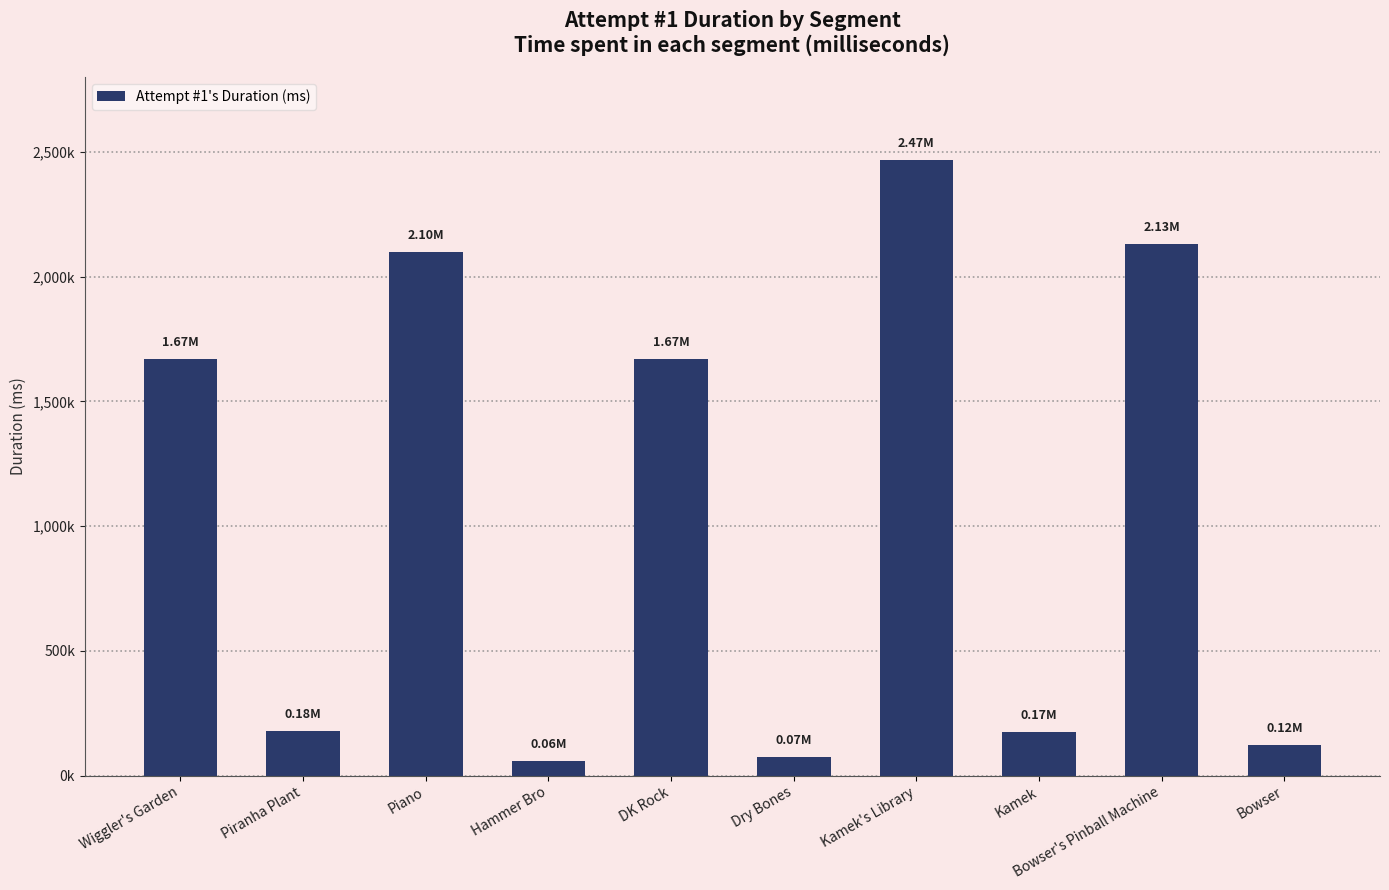

Does the chart contain any negative values?

No